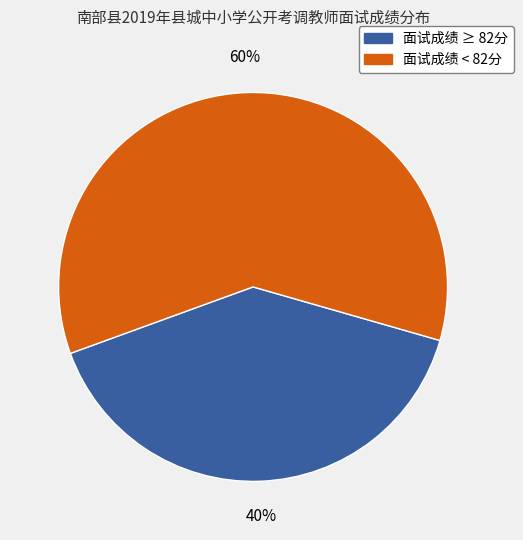

To the nearest percent, what is the difference between the largest and smallest slice percentages?

20%